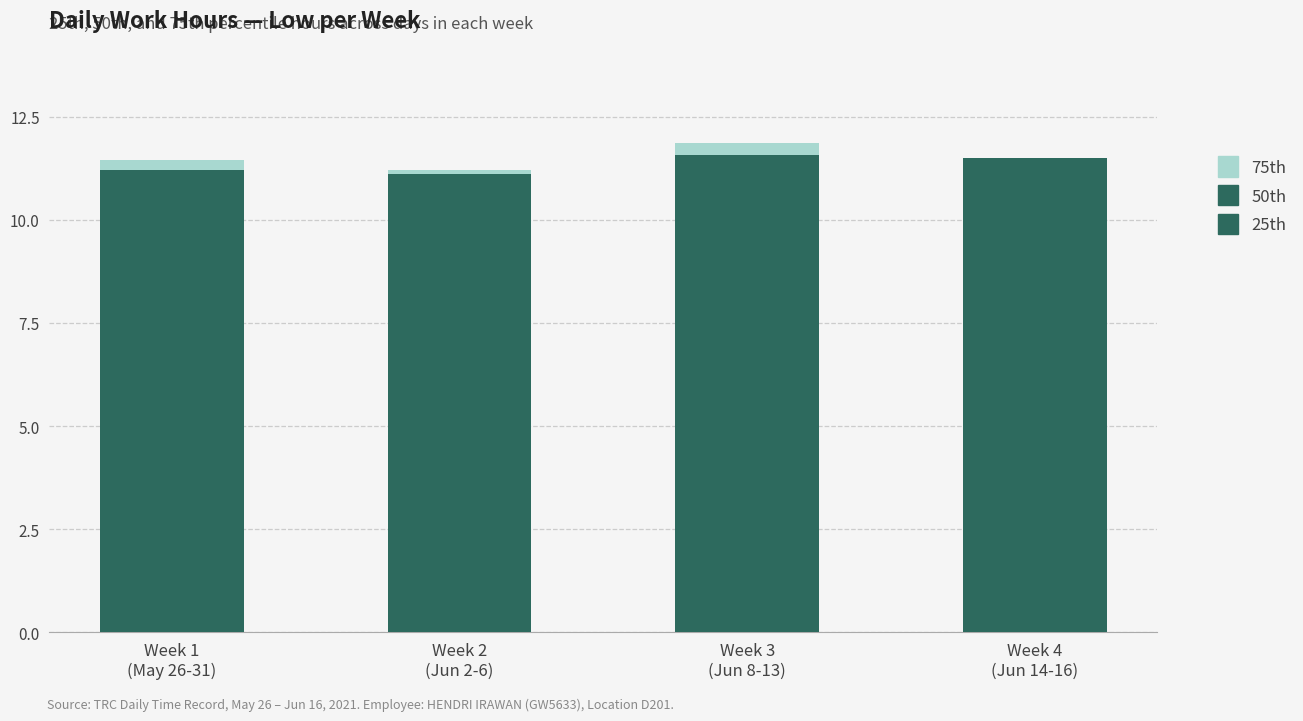

At which label does 50th first exceed 1?

Week 2
(Jun 2-6)